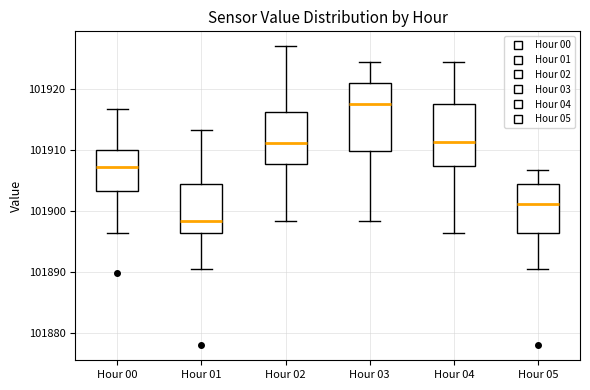

Reading left to right, read every box against the y-axis: the position of its median line, the range the box covers, and the ends of its whiskers. The values are not printed on the chart, so give them approximately, as read against the axis.

Hour 00: median 101907, box 101903 to 101910, whiskers 101896 to 101917
Hour 01: median 101898, box 101896 to 101904, whiskers 101891 to 101913
Hour 02: median 101911, box 101908 to 101916, whiskers 101898 to 101927
Hour 03: median 101918, box 101910 to 101921, whiskers 101898 to 101925
Hour 04: median 101911, box 101908 to 101918, whiskers 101896 to 101925
Hour 05: median 101901, box 101896 to 101904, whiskers 101891 to 101907